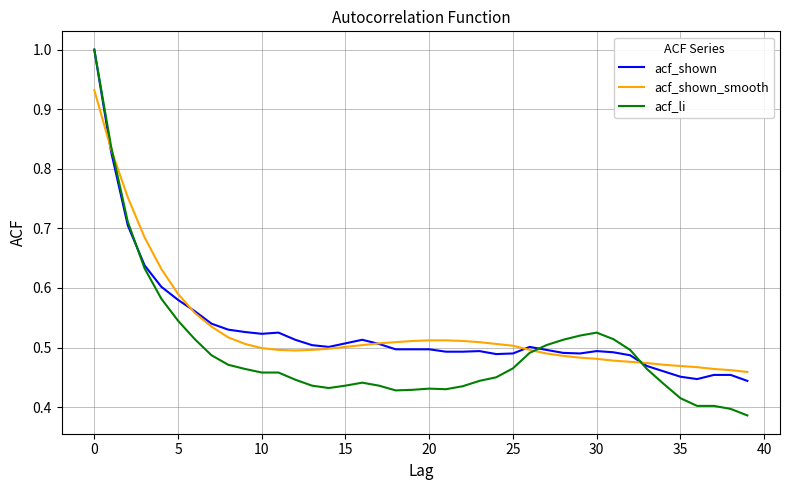

Count the acf_shown values in the range 0 to 1.

40